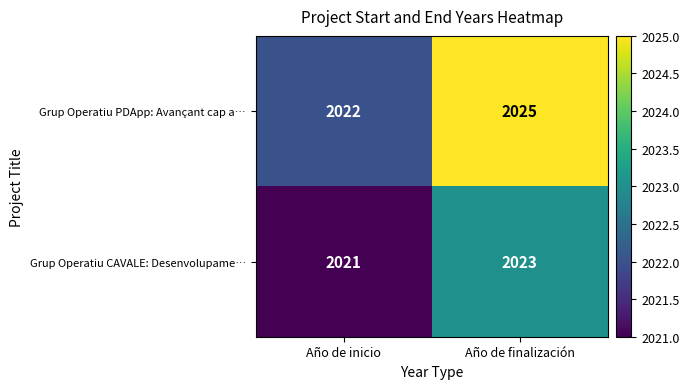

What is the minimum value shown in the chart?

2021